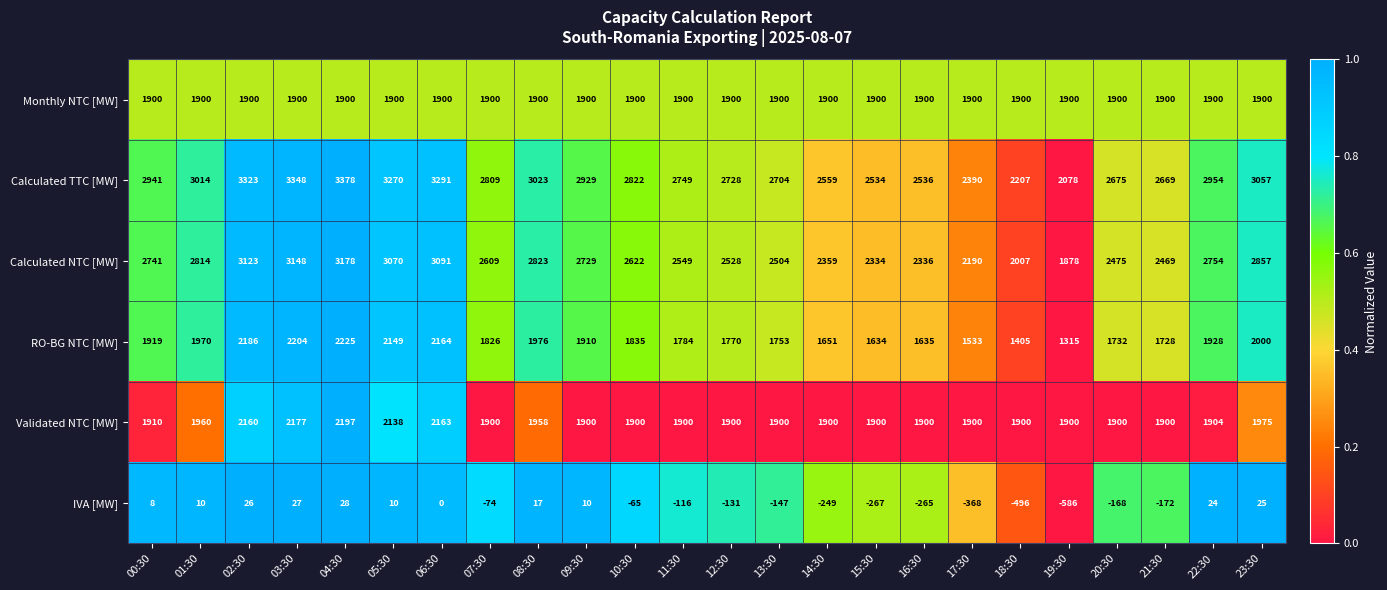

How many categories are shown in the chart?

24